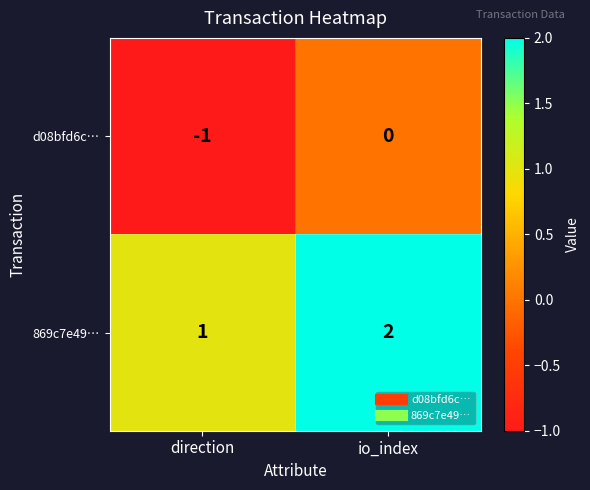

Where is d08bfd6c… nearest to the value 0?

io_index